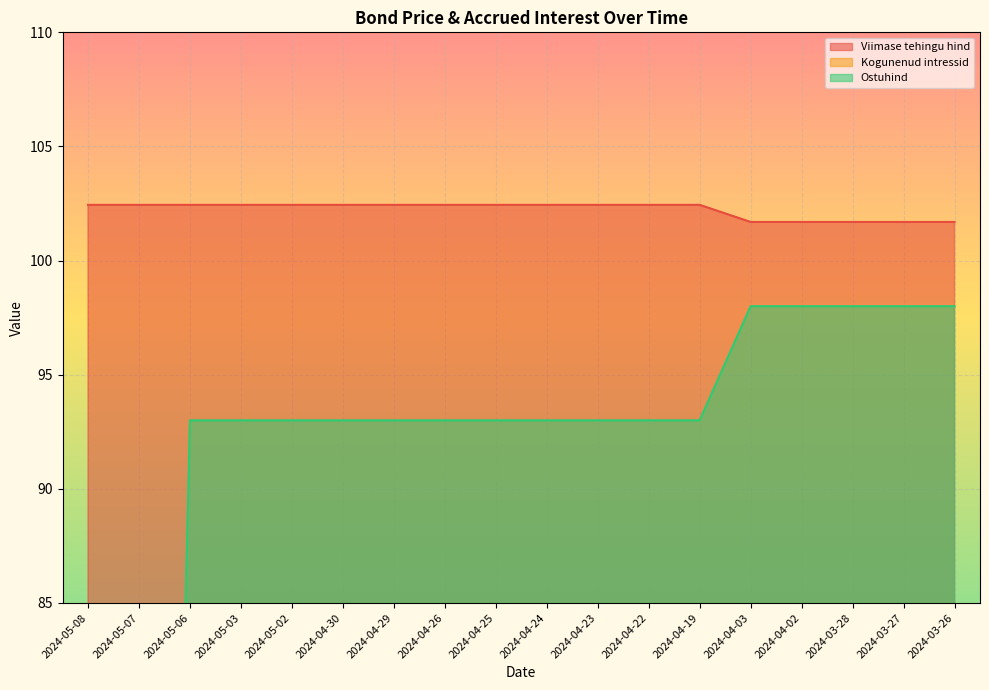

List the series in order of their overall mean, lowest first.

Kogunenud intressid, Ostuhind, Viimase tehingu hind